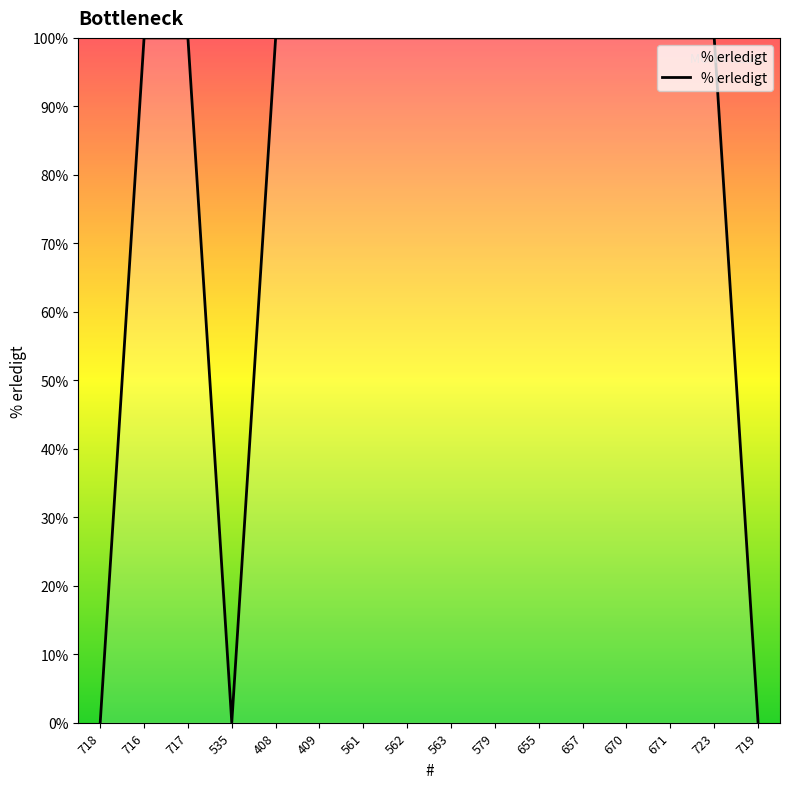

What is the difference between the maximum and minimum values?

100